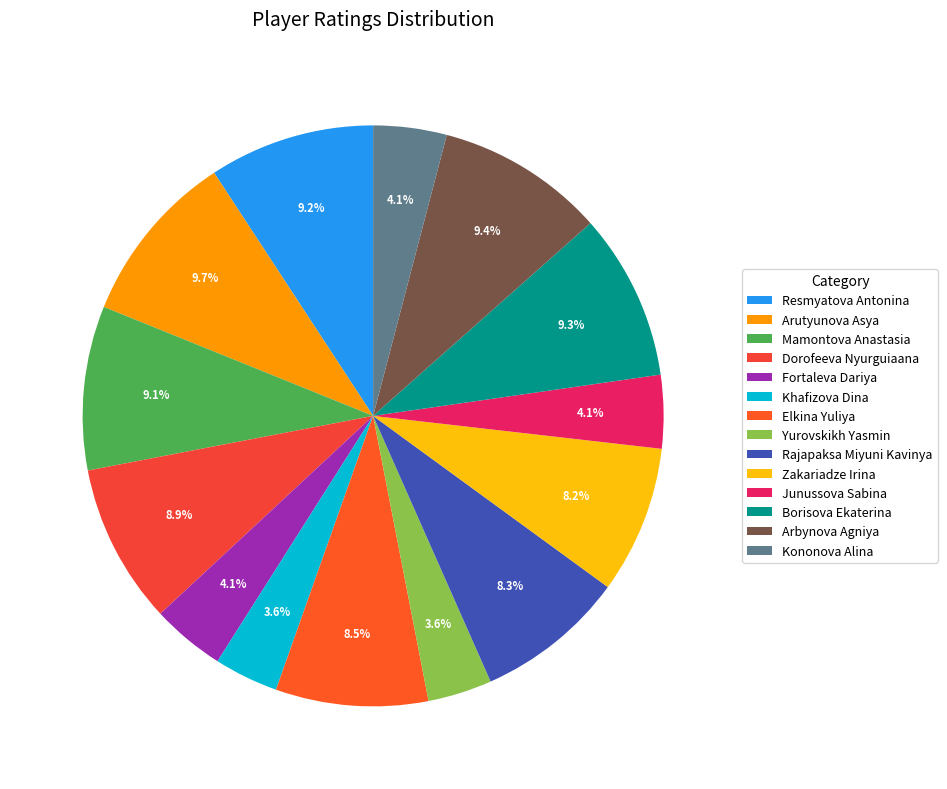

True or false: Kononova Alina accounts for 1% of the total.

False